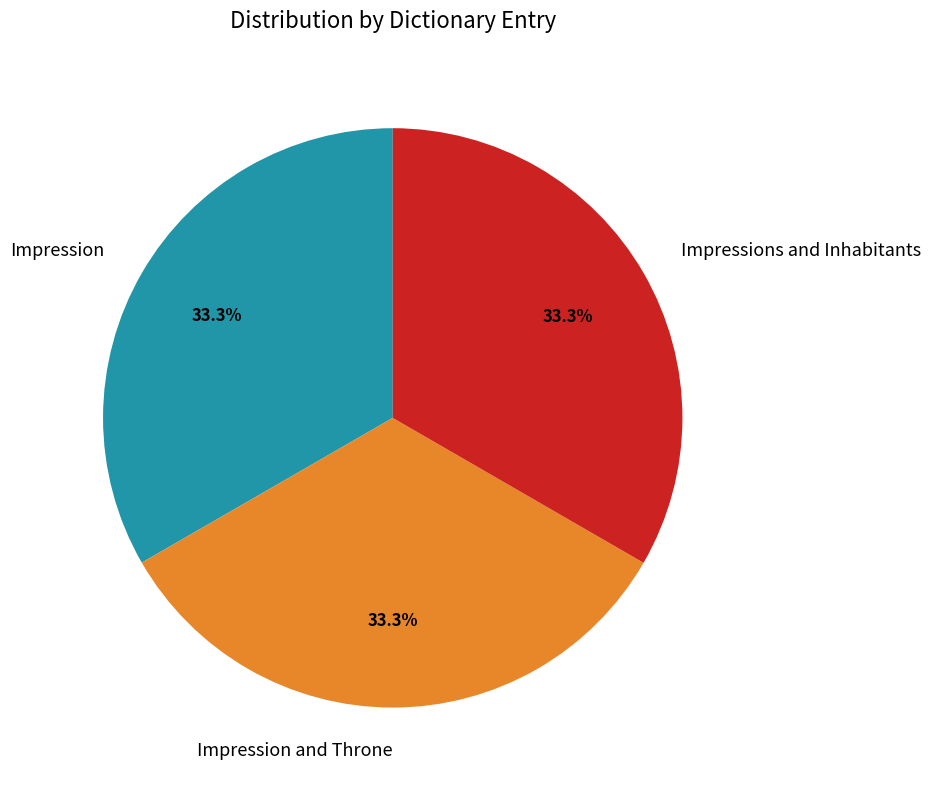

To the nearest percent, what is the combined percentage of Impression and Throne and Impressions and Inhabitants?

67%